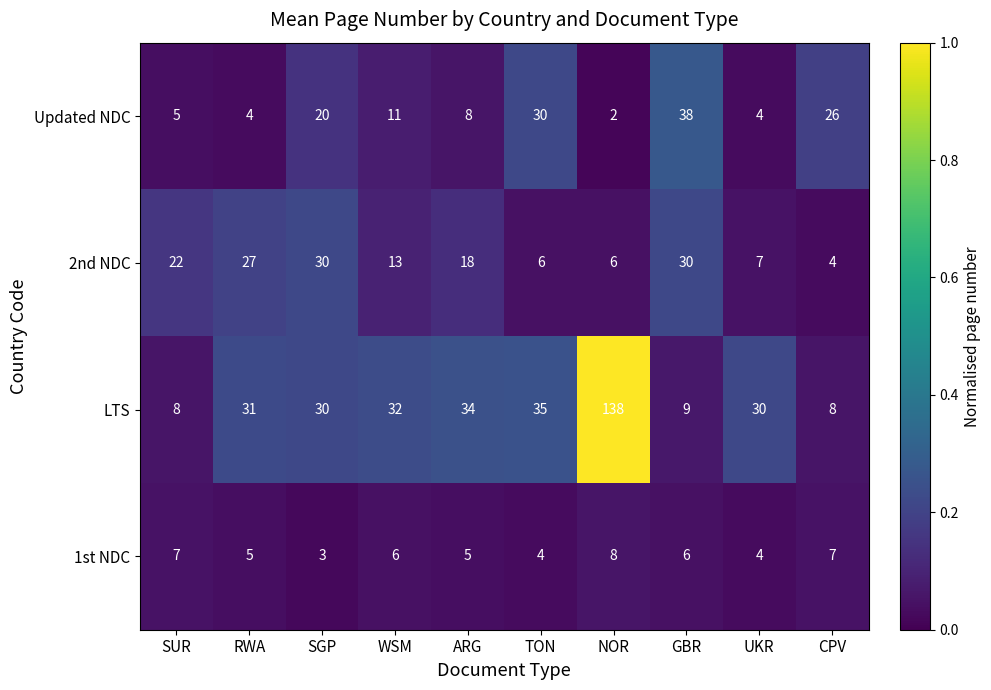

Which series has the largest range (max minus min)?

LTS